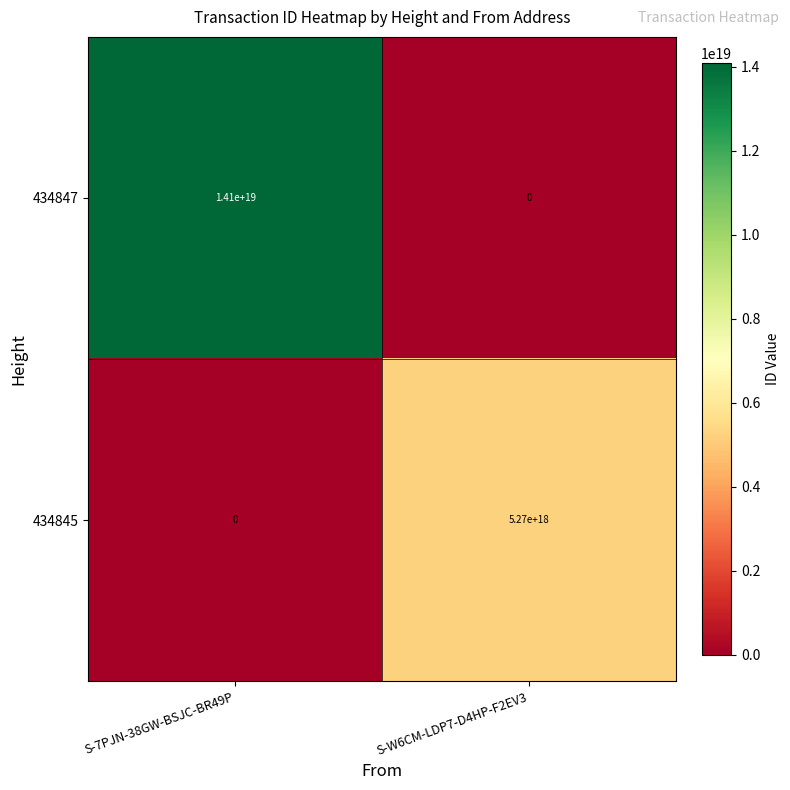

At which label is 434847 closest to 7050000000000000000?

S-7PJN-38GW-BSJC-BR49P